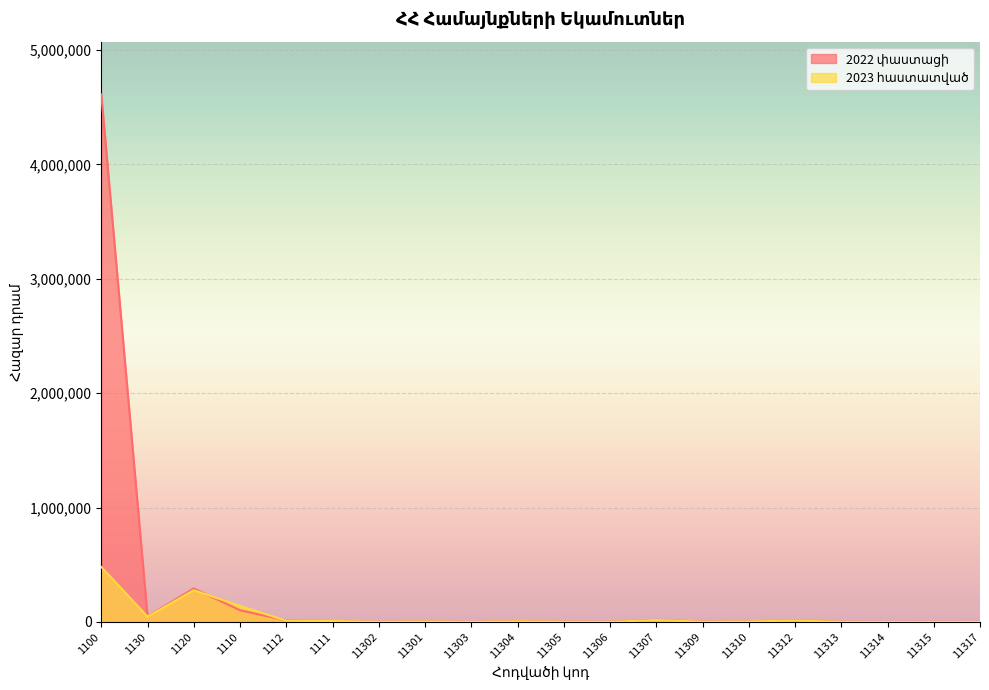

Which series ends up on top after the final intersection of 2023 հաստատված and 2022 փաստացի?

2022 փաստացի